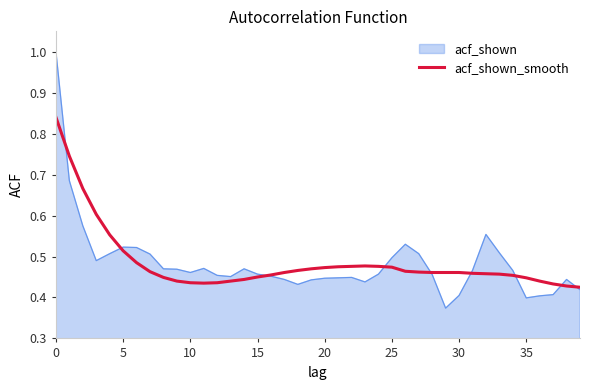

Which series has the largest range (max minus min)?

acf_shown